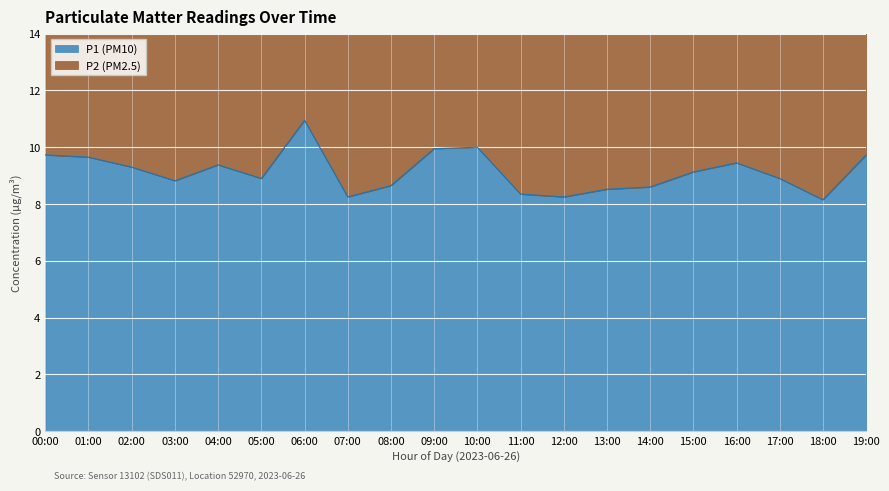

Which has a higher value, 01:00 or 15:00?

01:00